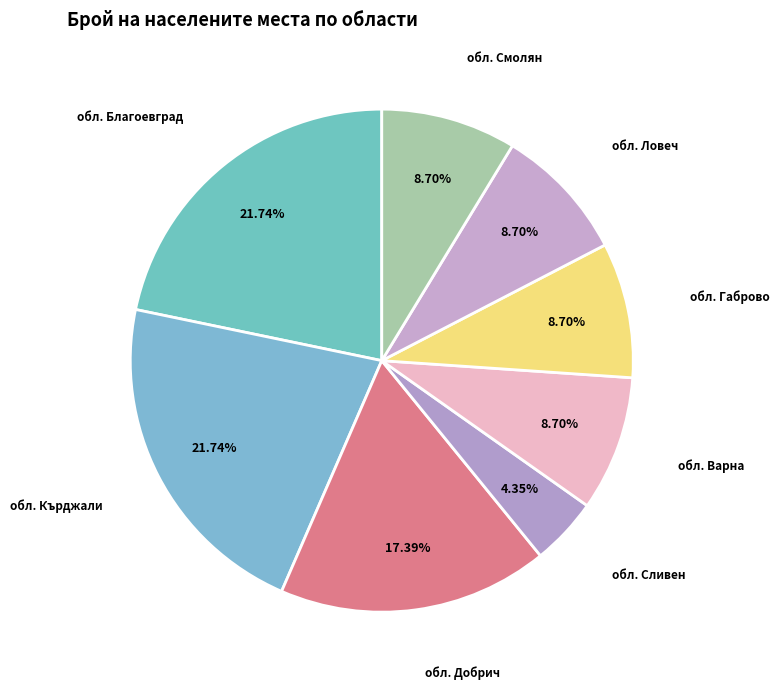

How many slices are in this pie chart?

8